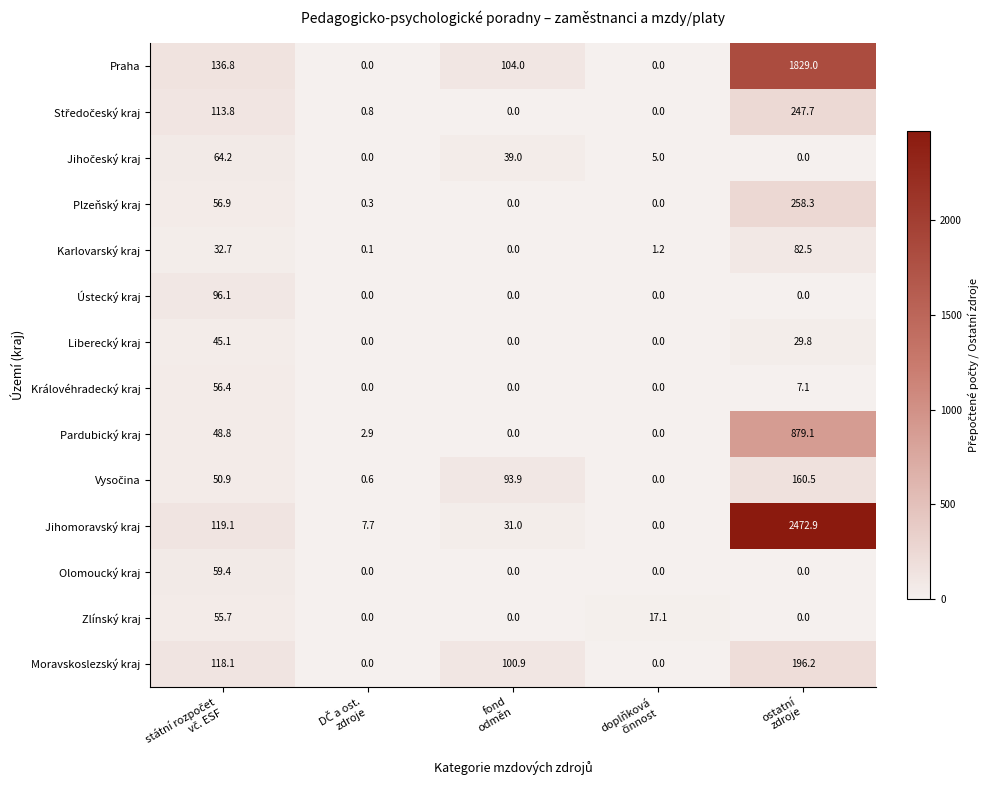

What is the maximum value shown in the chart?

2472.9